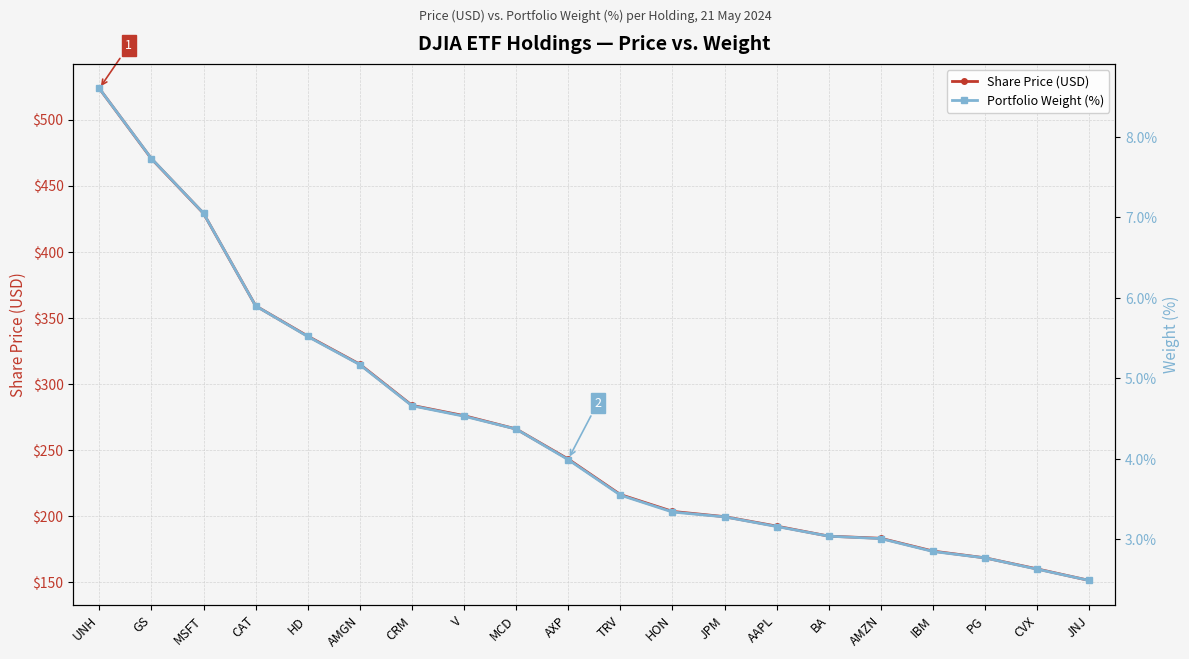

What is the sum of all Portfolio Weight (%) values?

87.6